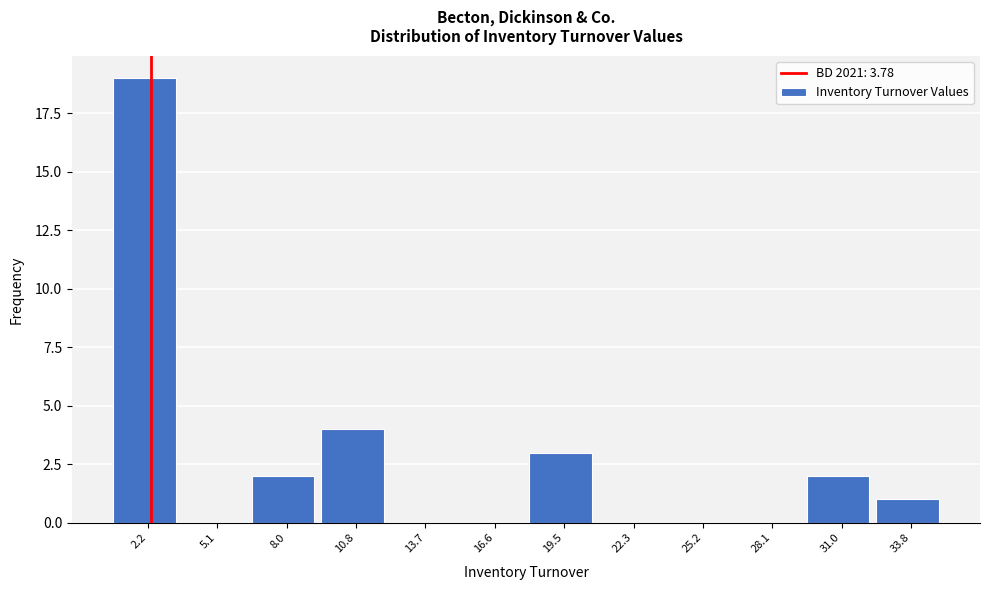

Reading right to left, extract all data points from this chart.

33.8=1	31.0=2	28.1=0	25.2=0	22.3=0	19.5=3	16.6=0	13.7=0	10.8=4	8.0=2	5.1=0	2.2=19